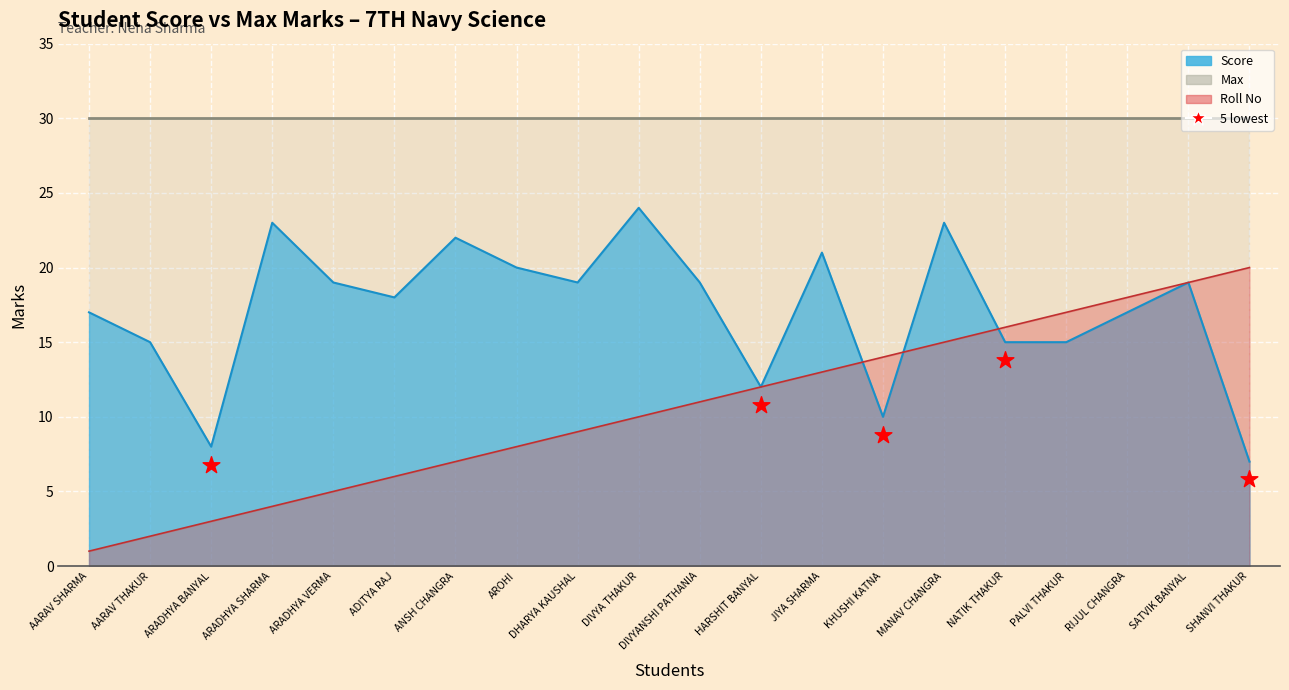

Is the value of Score (line) at DIVYANSHI PATHANIA greater than the value of Roll No (line) at MANAV CHANGRA?

Yes